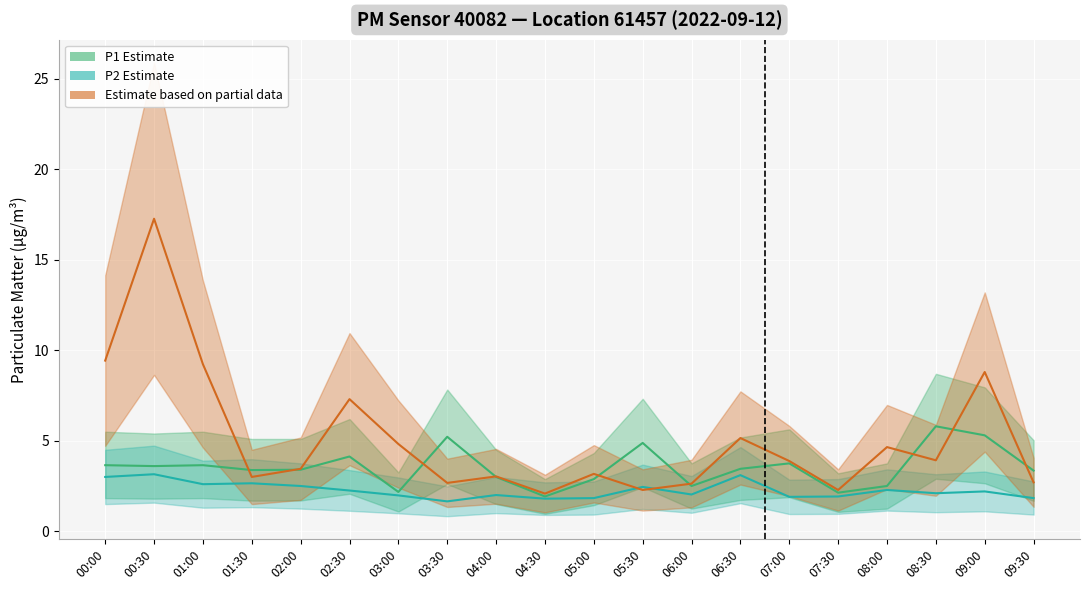

What is the spread (max minus min) of values at 03:00?

2.8